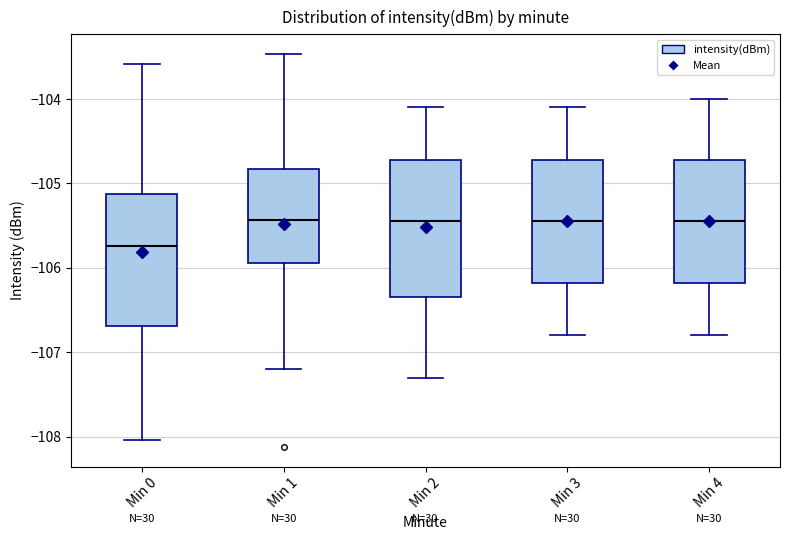

Where does the upper whisker of the box for Min 4 end on the y-axis? The values are not printed on the chart, so give them approximately, as read against the axis.

-104.0